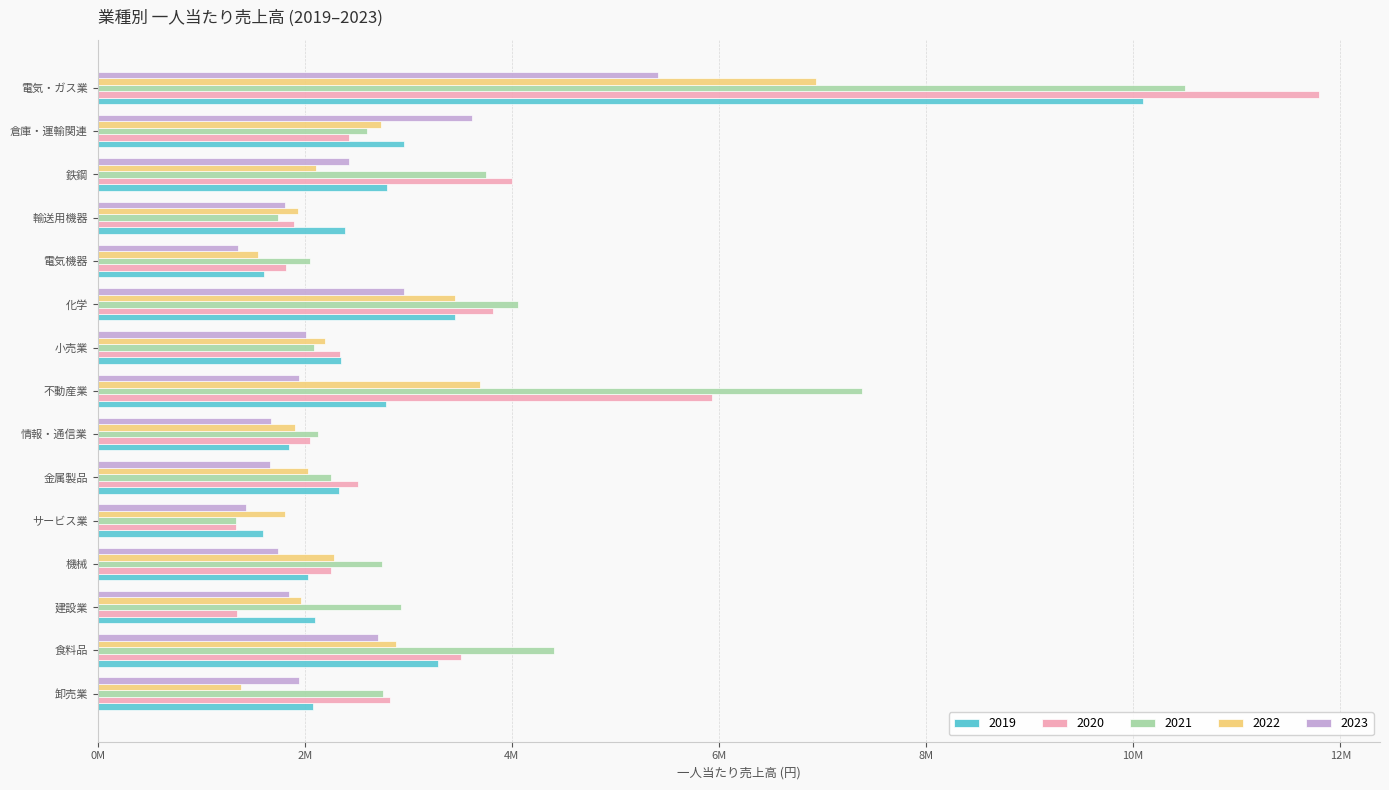

Where is 2021 nearest to the value 5915880?

不動産業